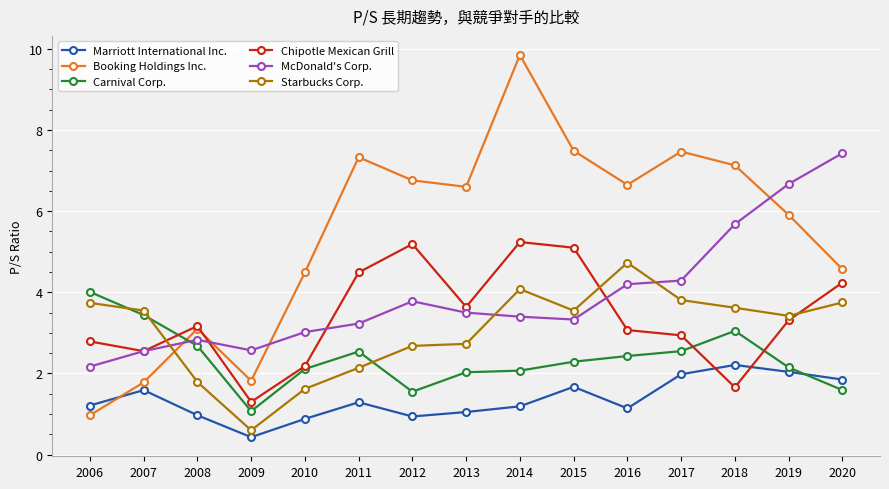

At 2018, list the series in order from largest to smallest.

Booking Holdings Inc., McDonald's Corp., Starbucks Corp., Carnival Corp., Marriott International Inc., Chipotle Mexican Grill